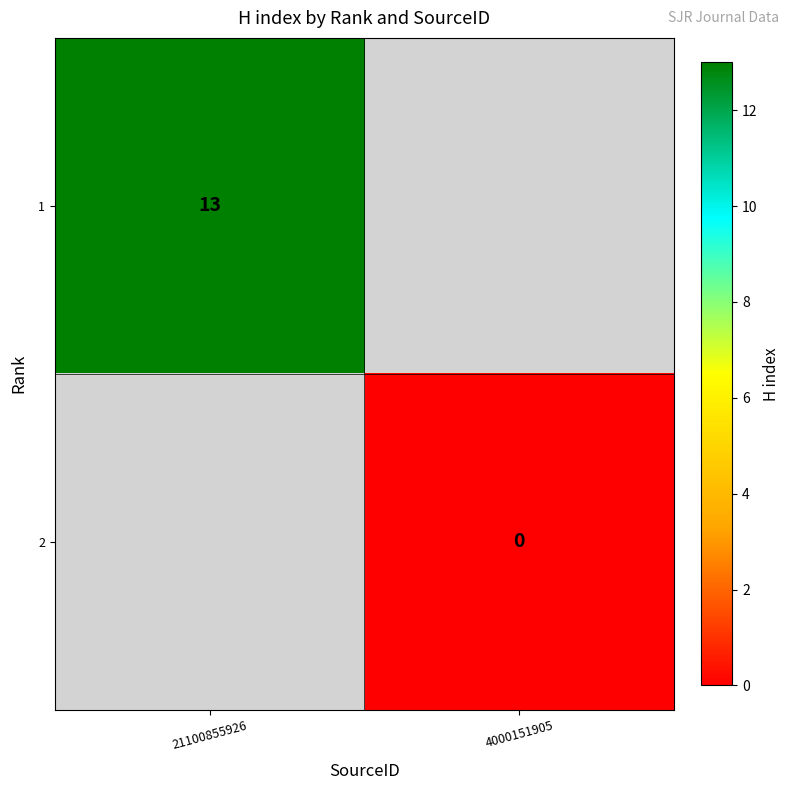

Is the value of 2 at 4000151905 greater than the value of 1 at 21100855926?

No